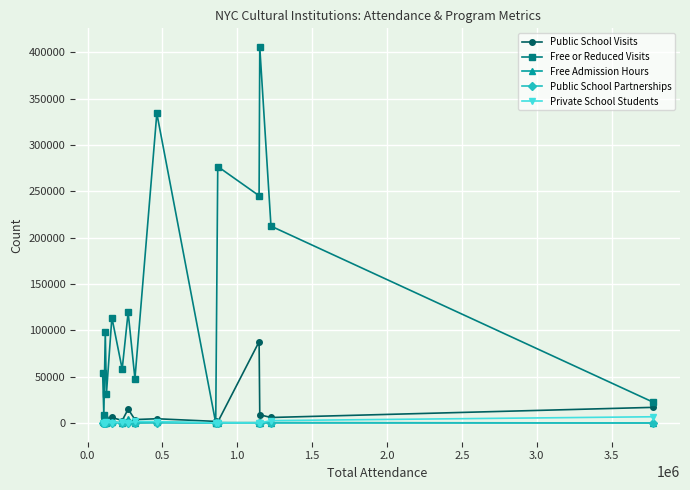

How many interior local peaks does the Free or Reduced Visits series have?

6